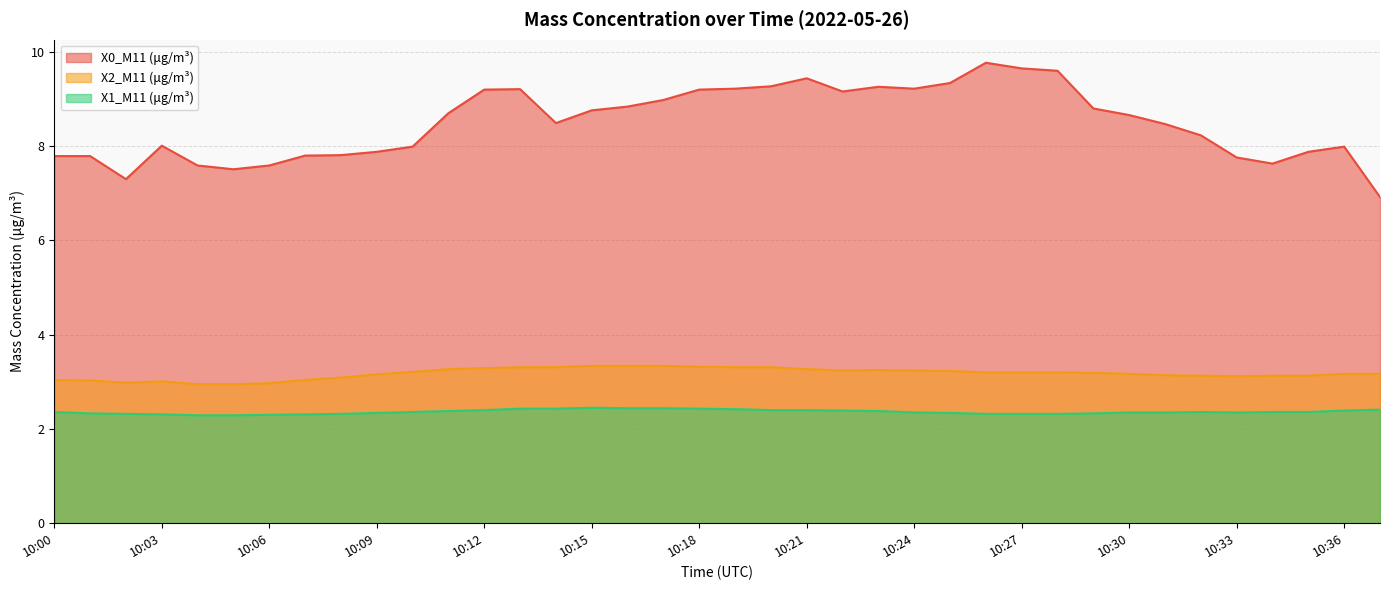

At which category is the sum across all series the highest?

10:26